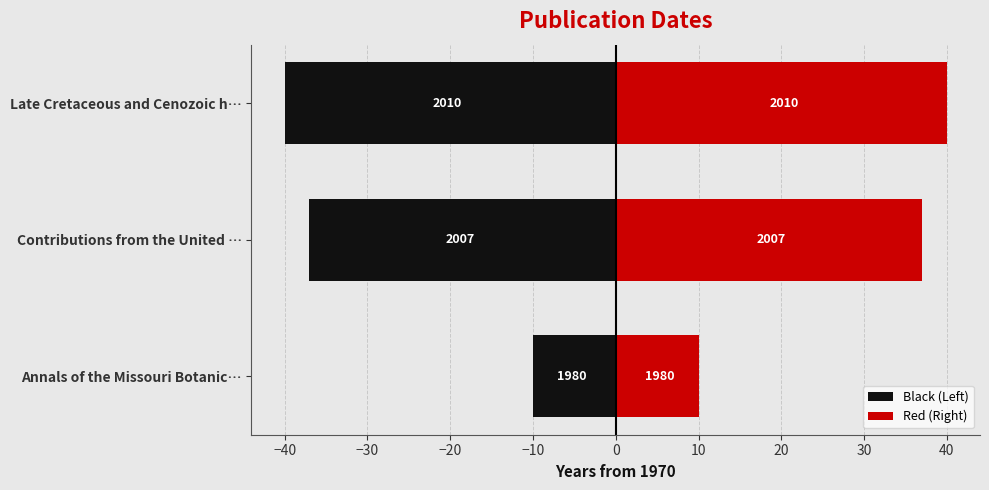

List the series in order of their overall mean, lowest first.

Black (Left), Red (Right)